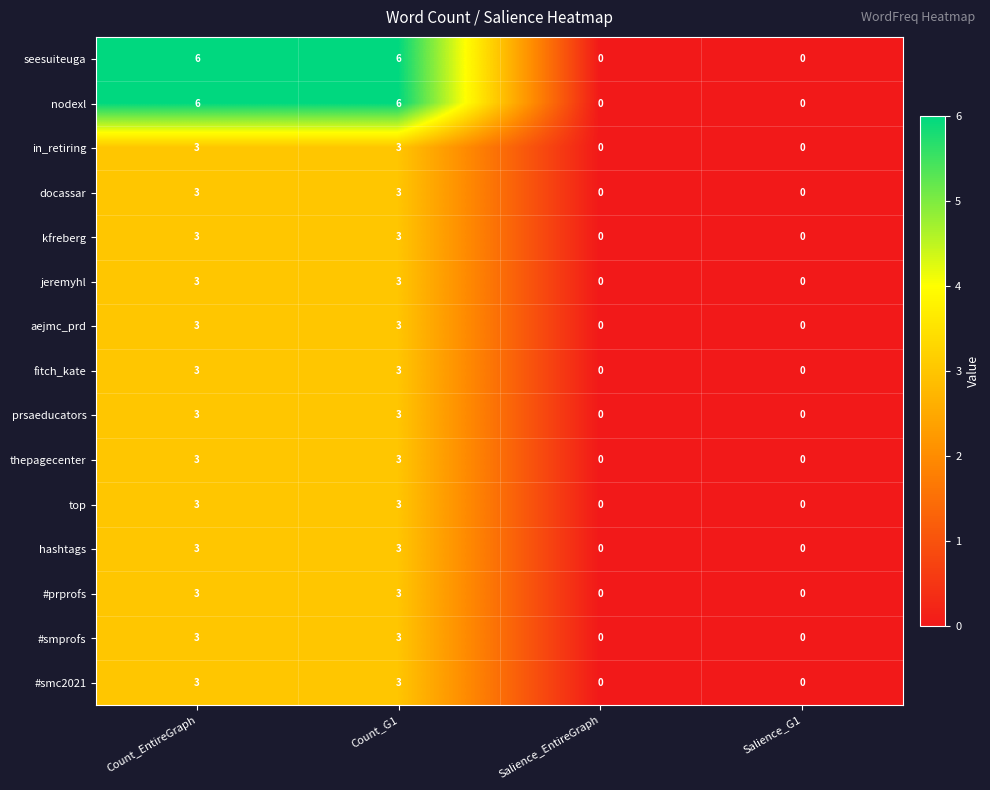

What is the highest value of the hashtags series?

3